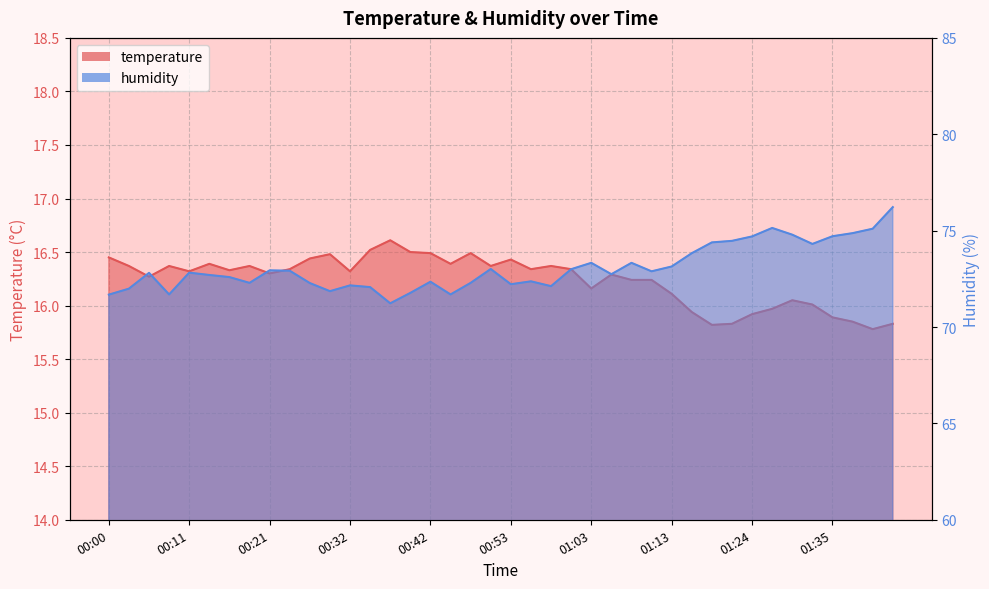

Does the chart have visible grid lines?

Yes